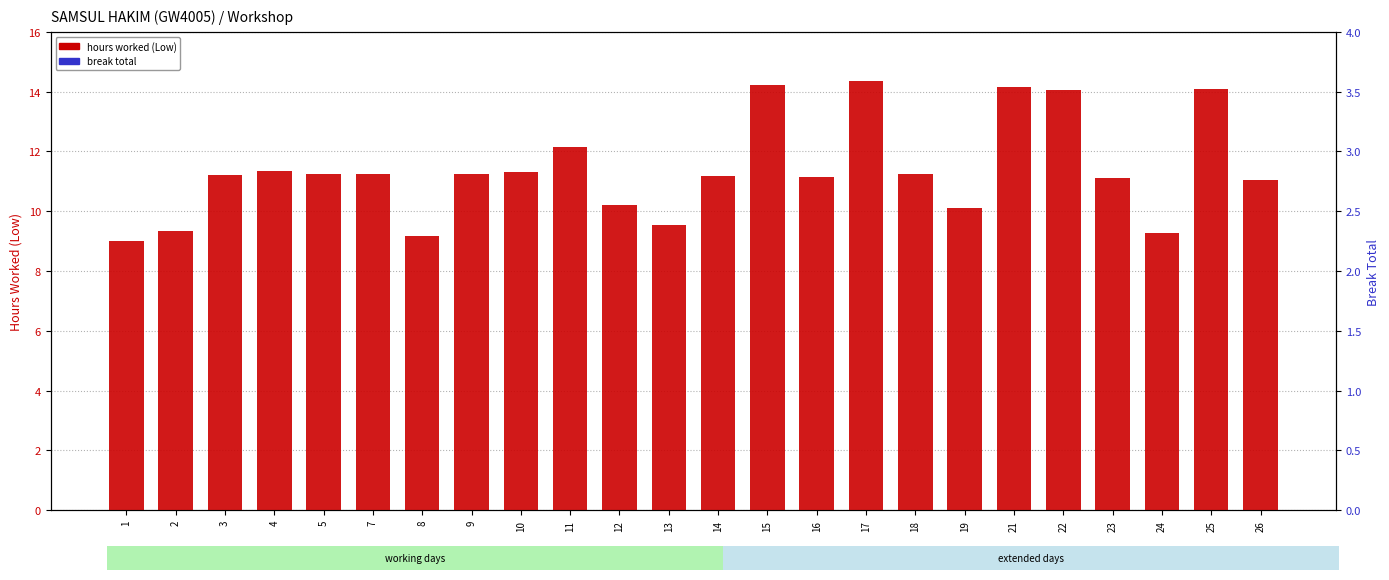

Rank the series by their maximum value, from lowest to highest.

break total, hours worked